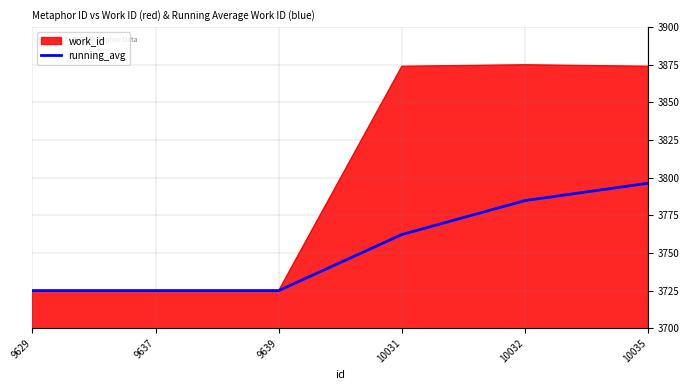

At 10035, list the series in order from largest to smallest.

work_id, running_avg